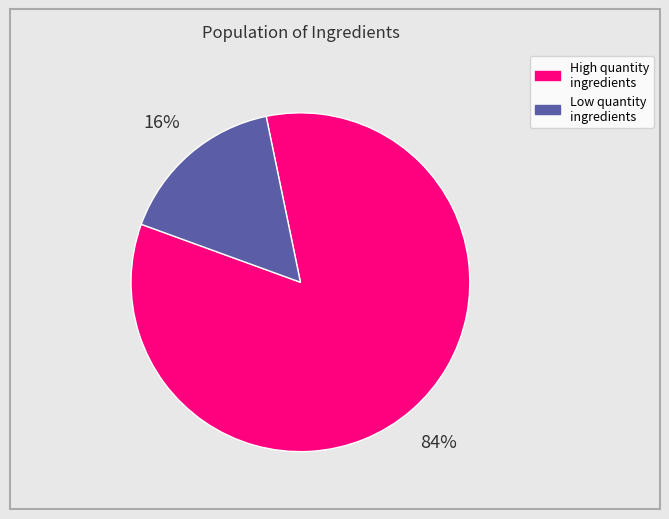

Is there a majority slice in this chart?

Yes